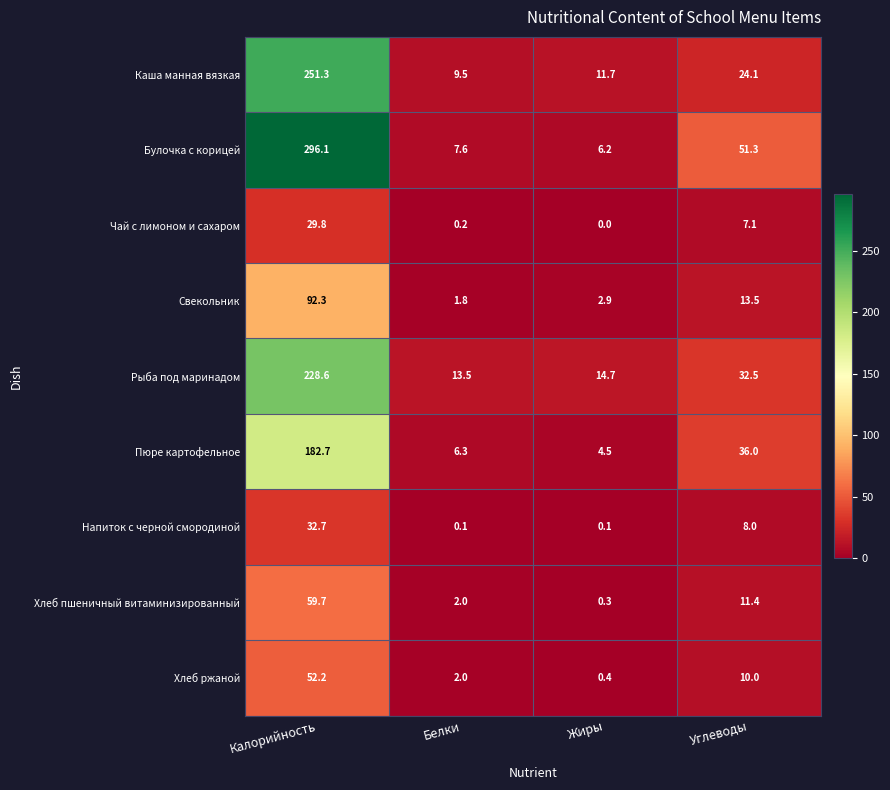

What is the average value of the Чай с лимоном и сахаром series?

9.3